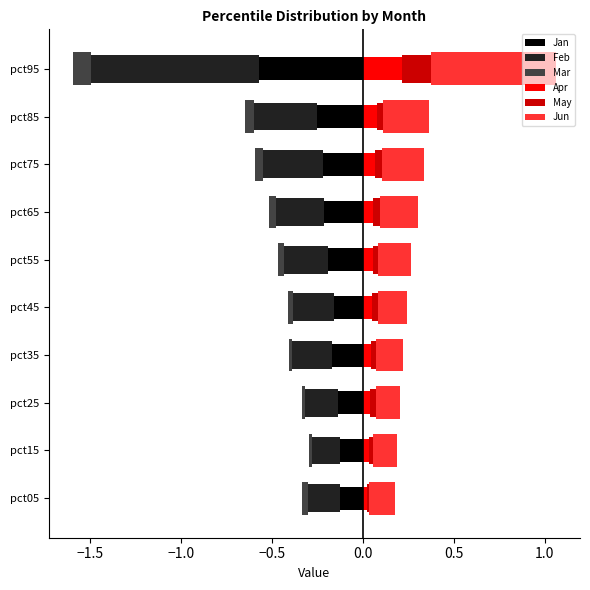

What is the average value of the Jan series?

-0.2